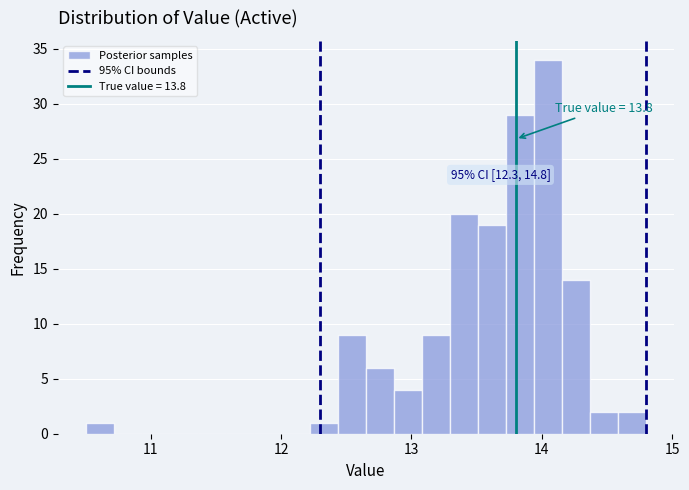

Around what value on the x-axis is the tallest bar? Give the approximate position of its centre, as read against the axis.

14.0